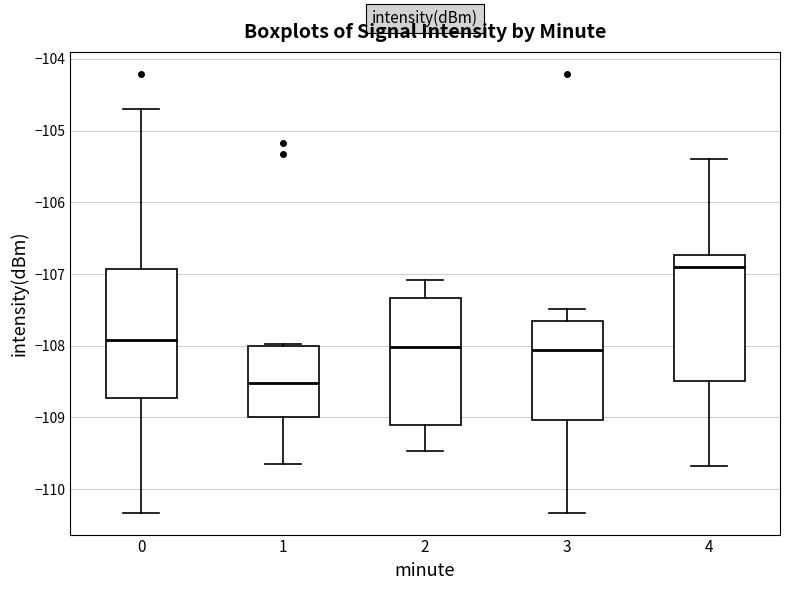

Where does the lower whisker of the box at x = 3 end on the y-axis? The values are not printed on the chart, so give them approximately, as read against the axis.

-110.3